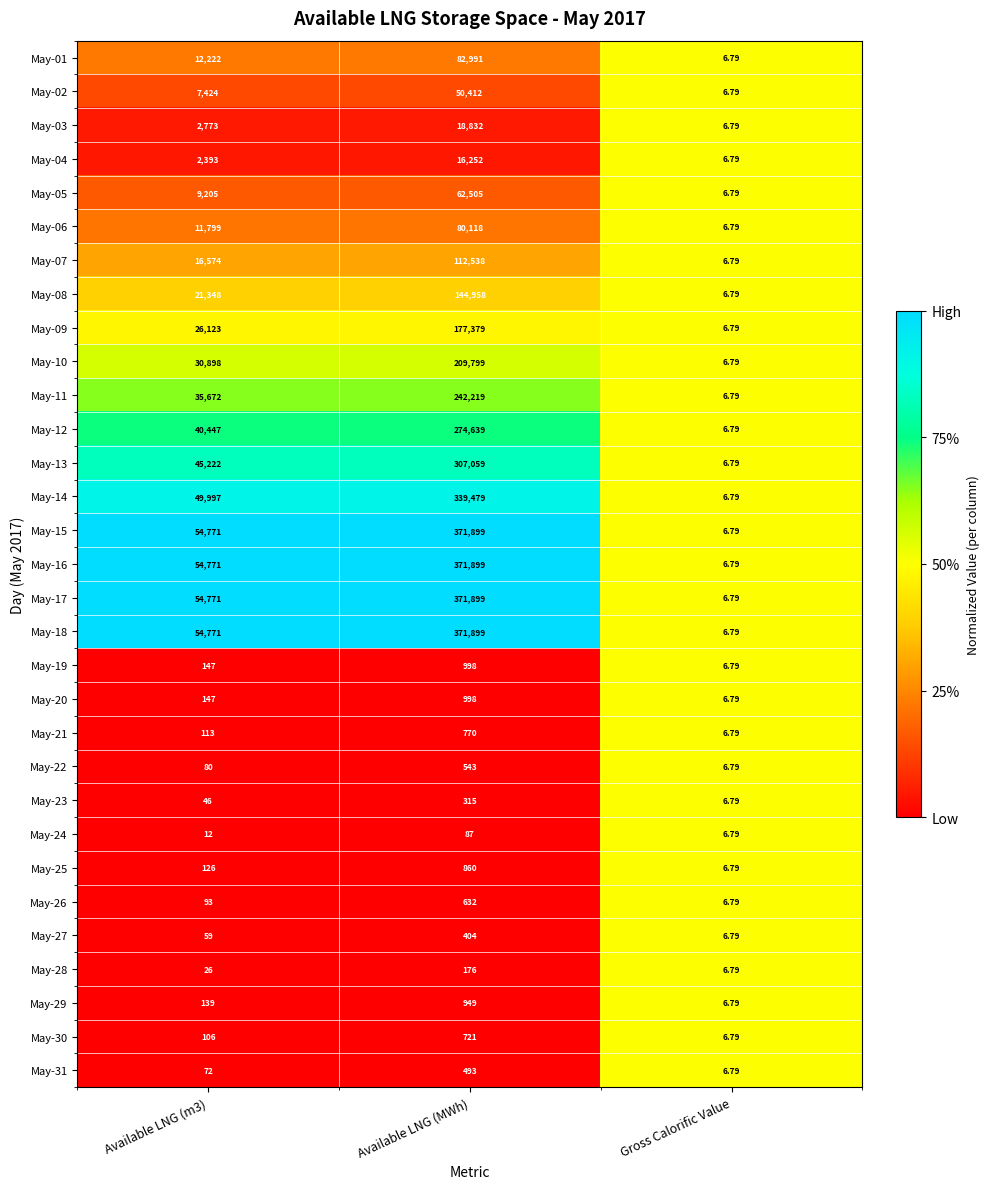

Is the value of May-02 at Available LNG (MWh) greater than the value of May-25 at Available LNG (m3)?

Yes